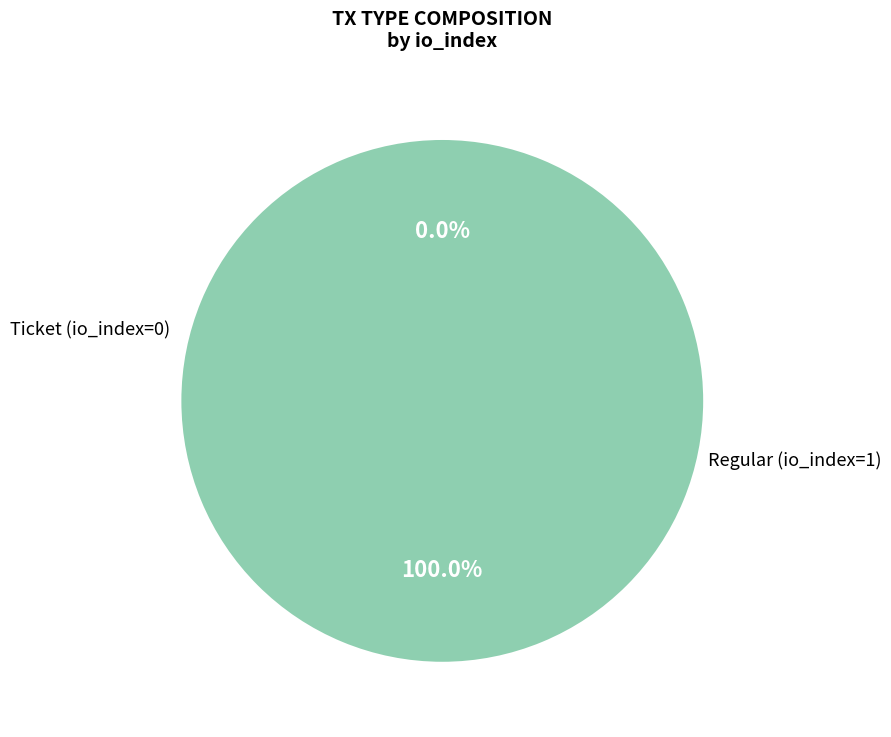

Rank the categories by value from lowest to highest.

Ticket (io_index=0), Regular (io_index=1)